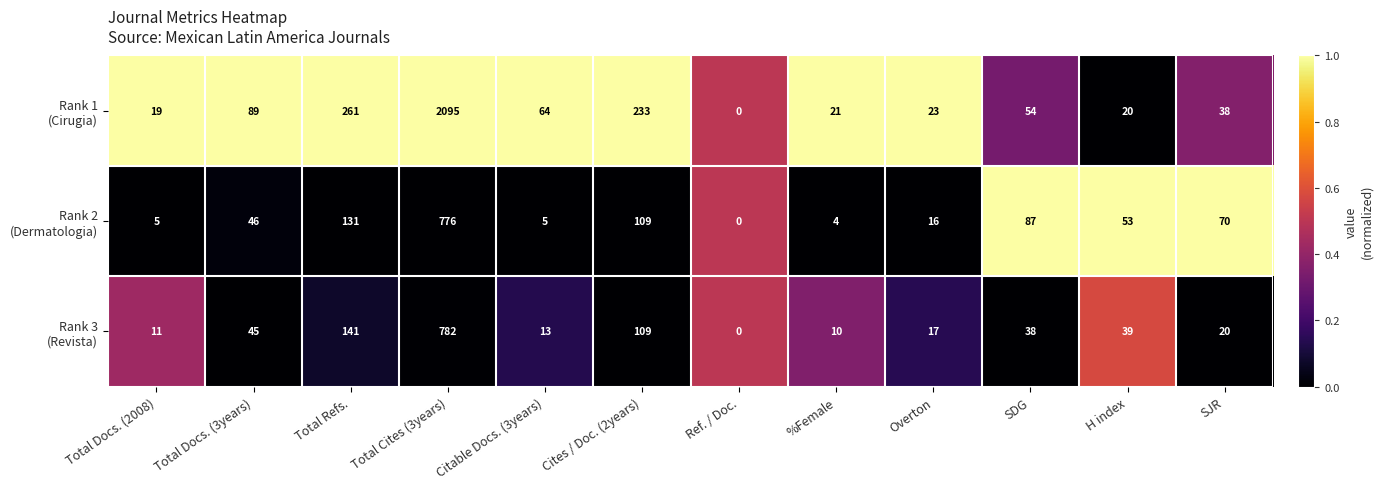

What is the difference between the highest and lowest values at Citable Docs. (3years)?

59